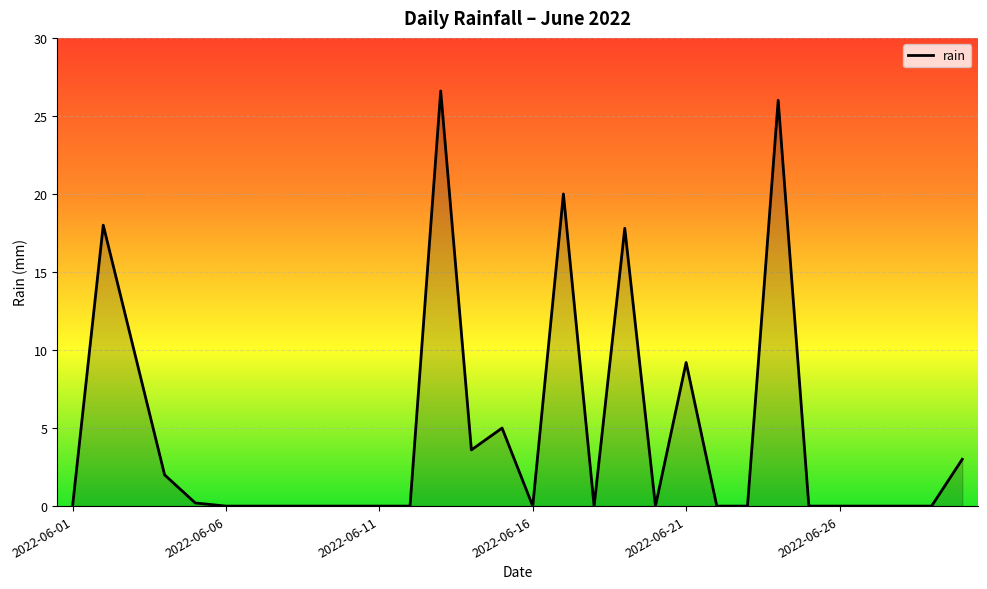

Reading left to right, extract all data points from this chart.

0.0	18.0	10.0	2.0	0.2	0.0	0.0	0.0	0.0	0.0	0.0	0.0	26.6	3.6	5.0	0.0	20.0	0.0	17.8	0.0	9.2	0.0	0.0	26.0	0.0	0.0	0.0	0.0	0.0	3.0